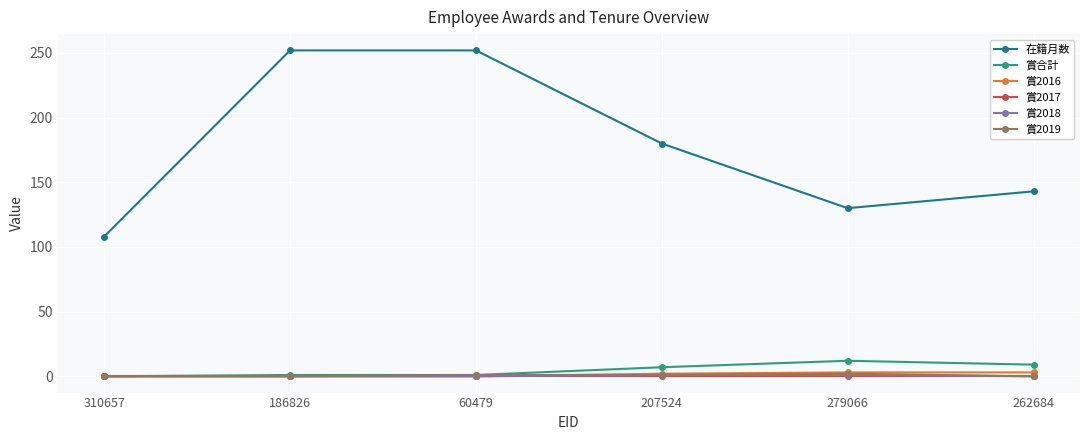

Is it true that 在籍月数 equals 168 at 310657?

False